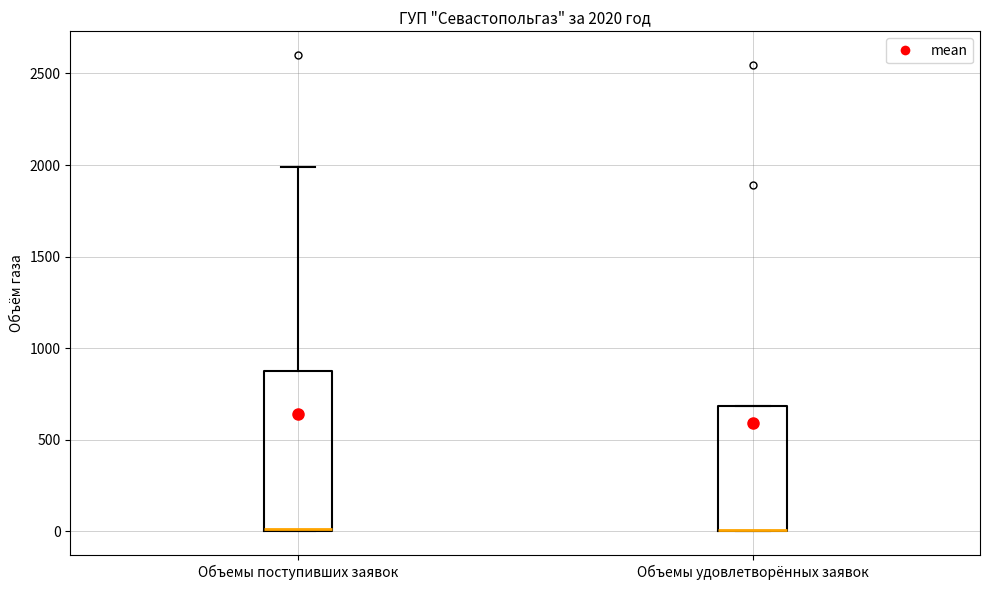

Comparing the boxes themselves (not the whiskers), which one is the tallest?

Объемы поступивших заявок